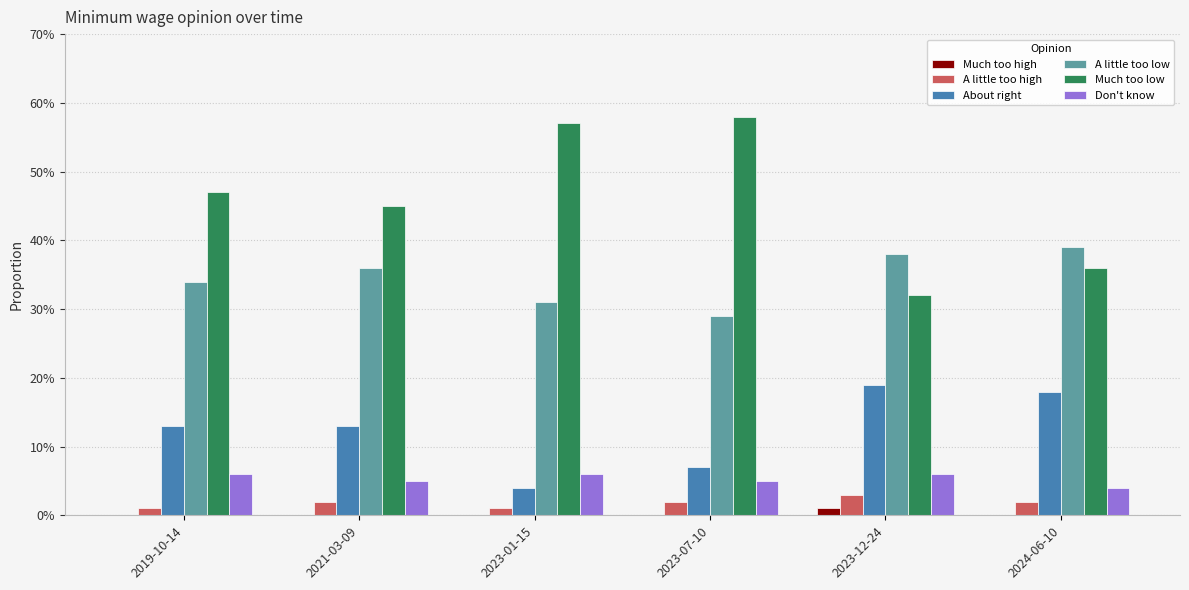

How many About right values are between 0 and 1?

6